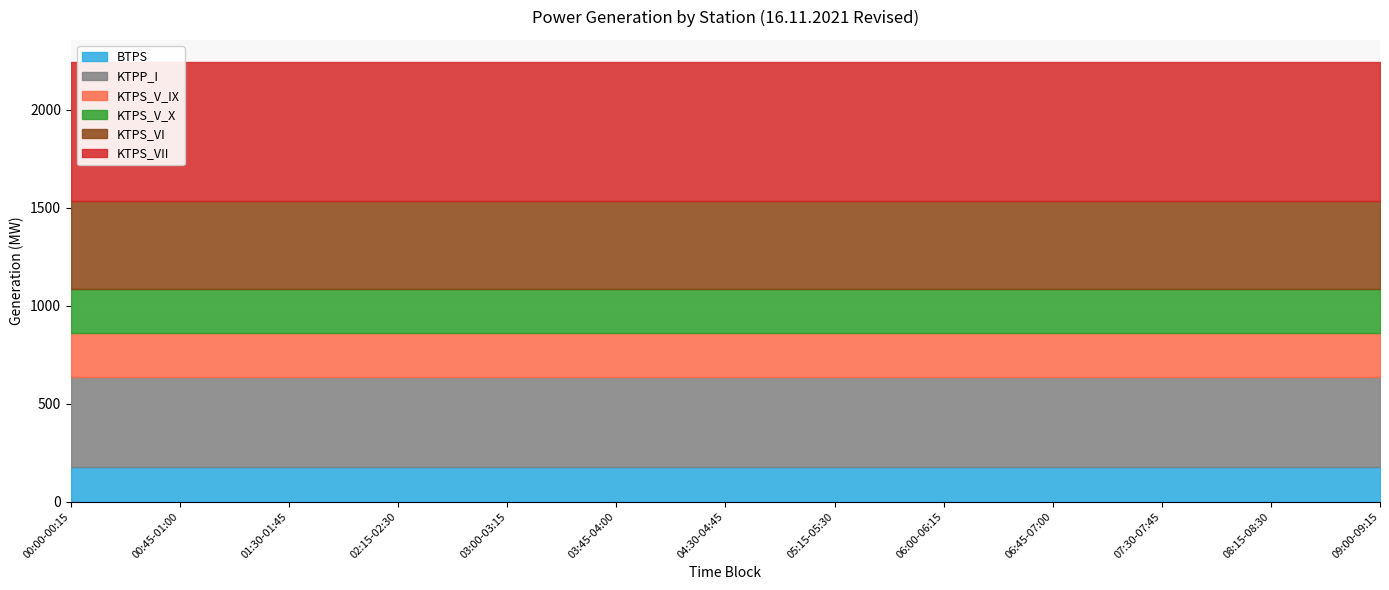

True or false: KTPS_VII has more than 0 interior local peaks.

False